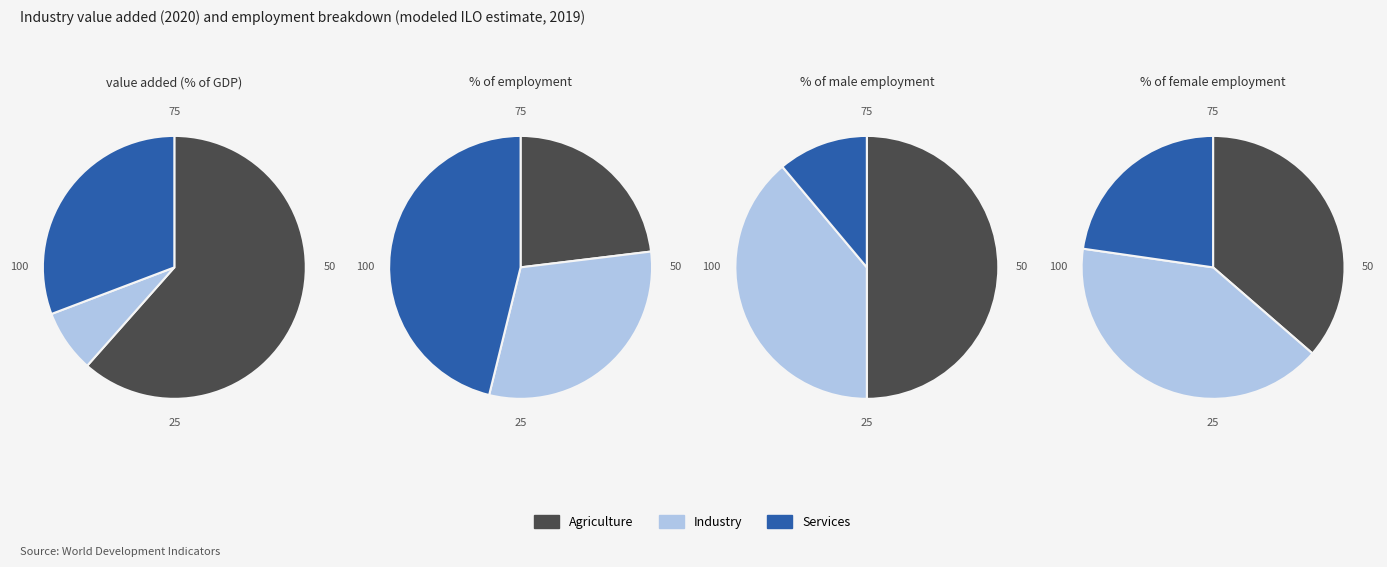

What percentage is the 8 slice, to the nearest percent?

7%